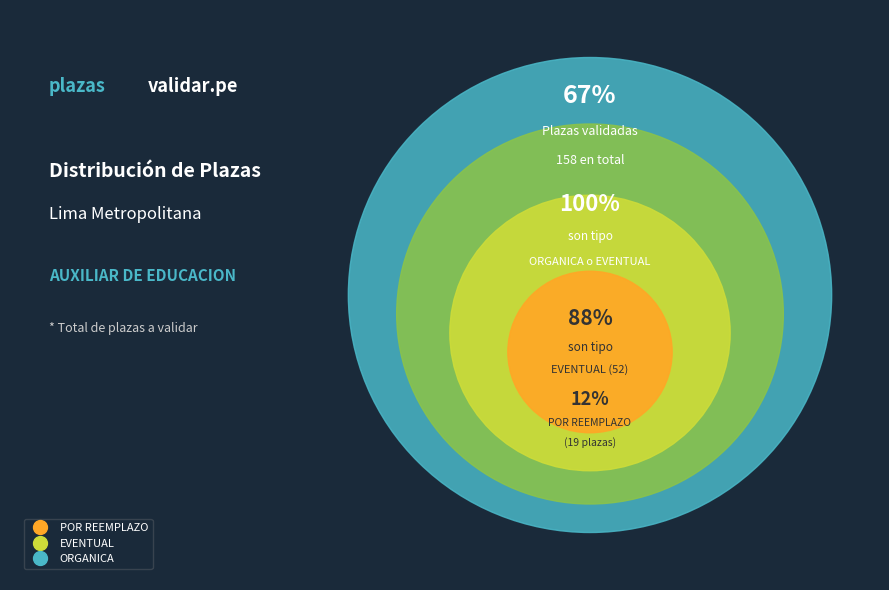

To the nearest percent, what percentage of the pie is EVENTUAL?

33%